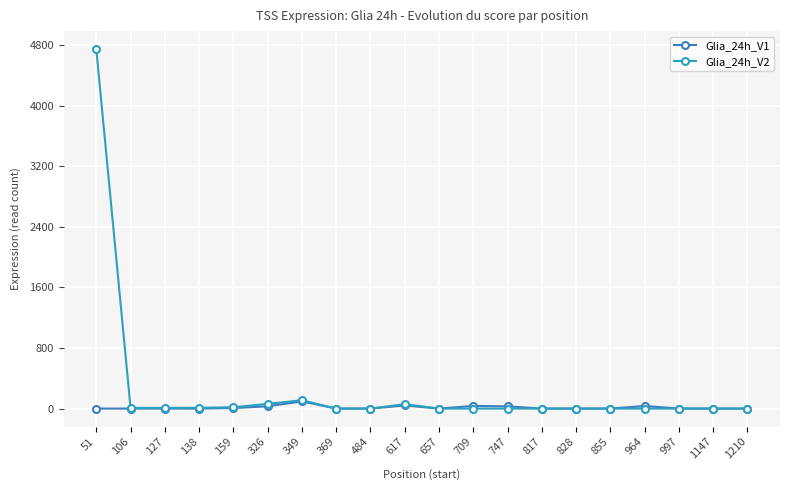

List the series in order of their overall mean, highest first.

Glia_24h_V2, Glia_24h_V1